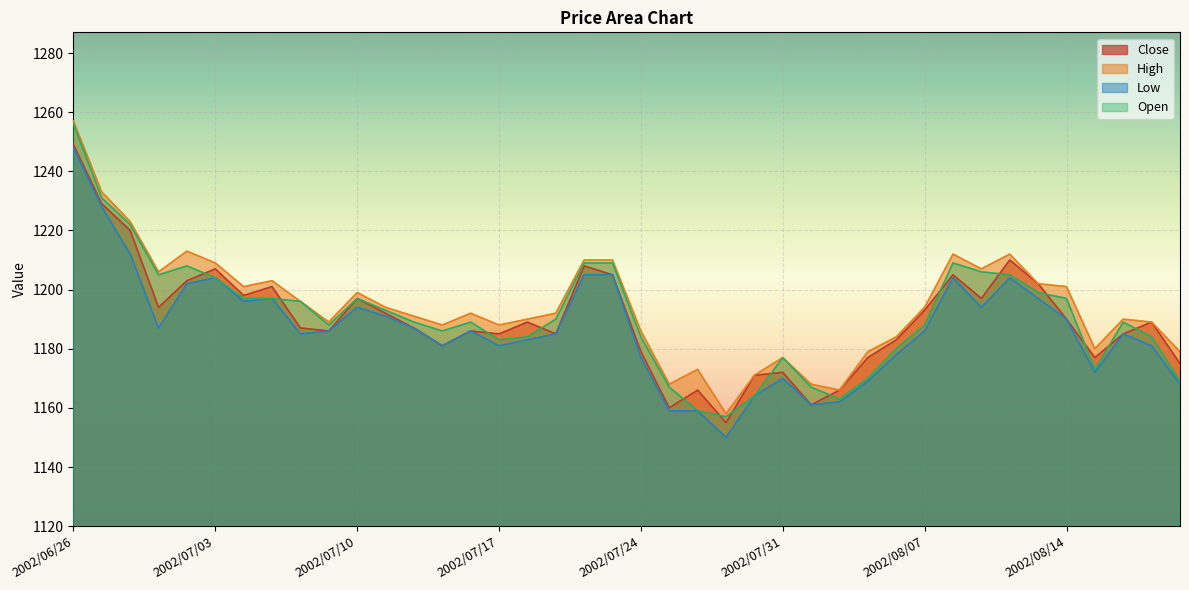

What is the maximum value shown in the chart?

1257